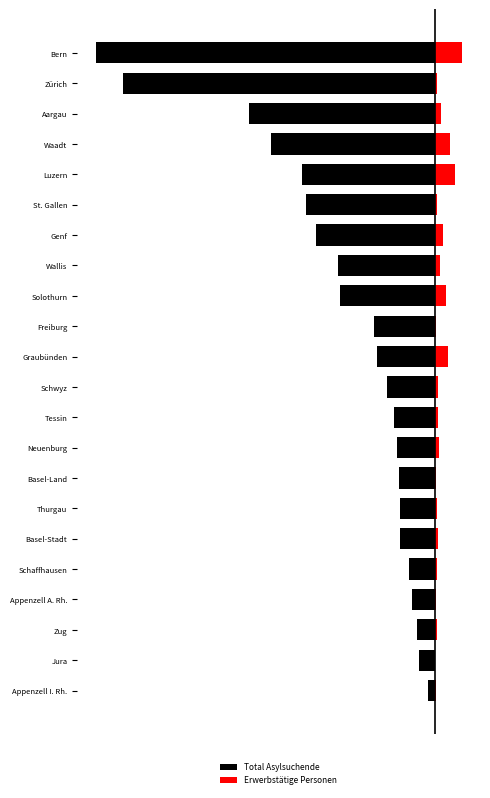

Which has a higher value, Freiburg or Aargau?

Freiburg